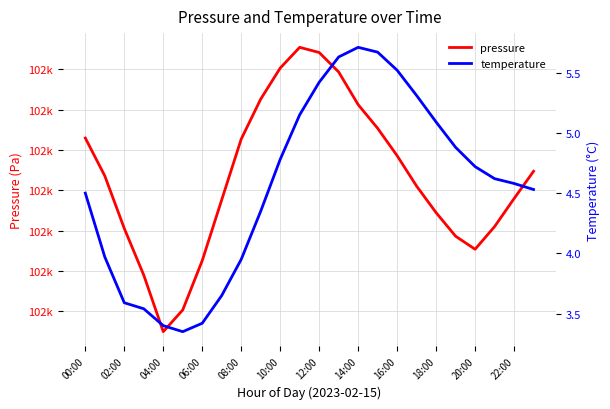

What are all the series names shown in the legend?

pressure, temperature